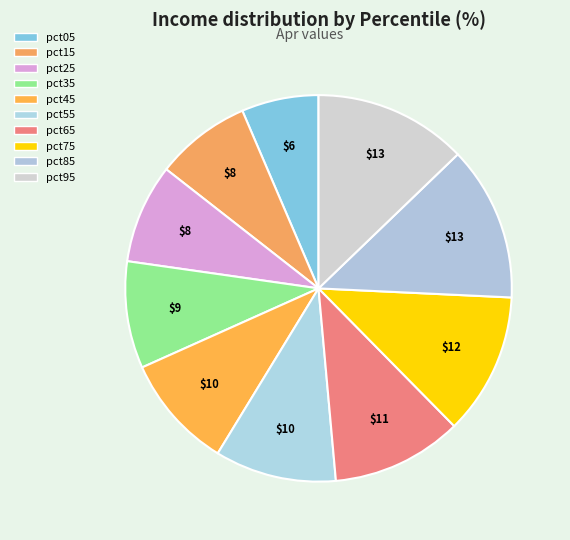

How many segments does this pie chart have?

10